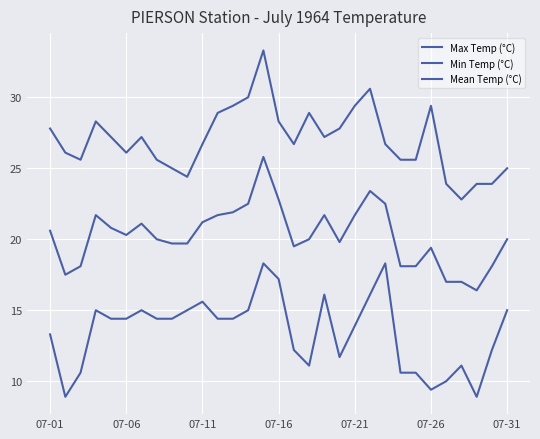

How many lines are shown in the chart?

3